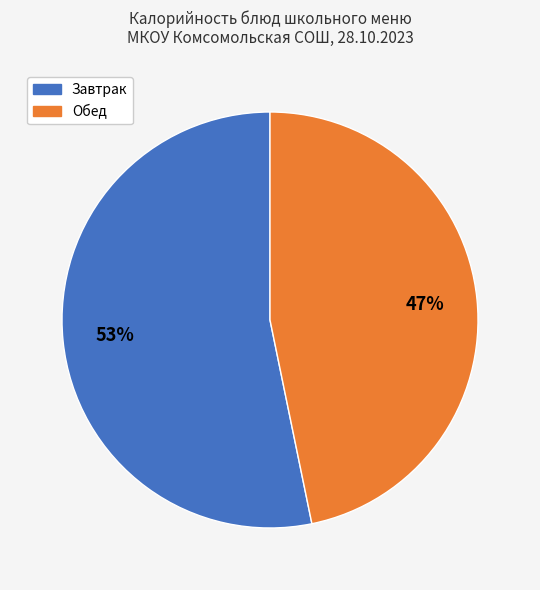

Is there any slice that represents more than half of the pie?

Yes